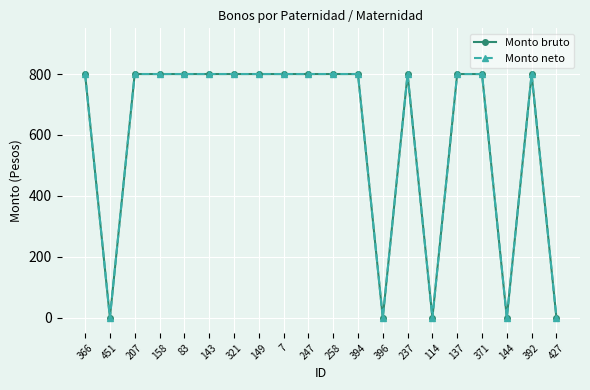

What value does the Monto bruto series have at 247?

800